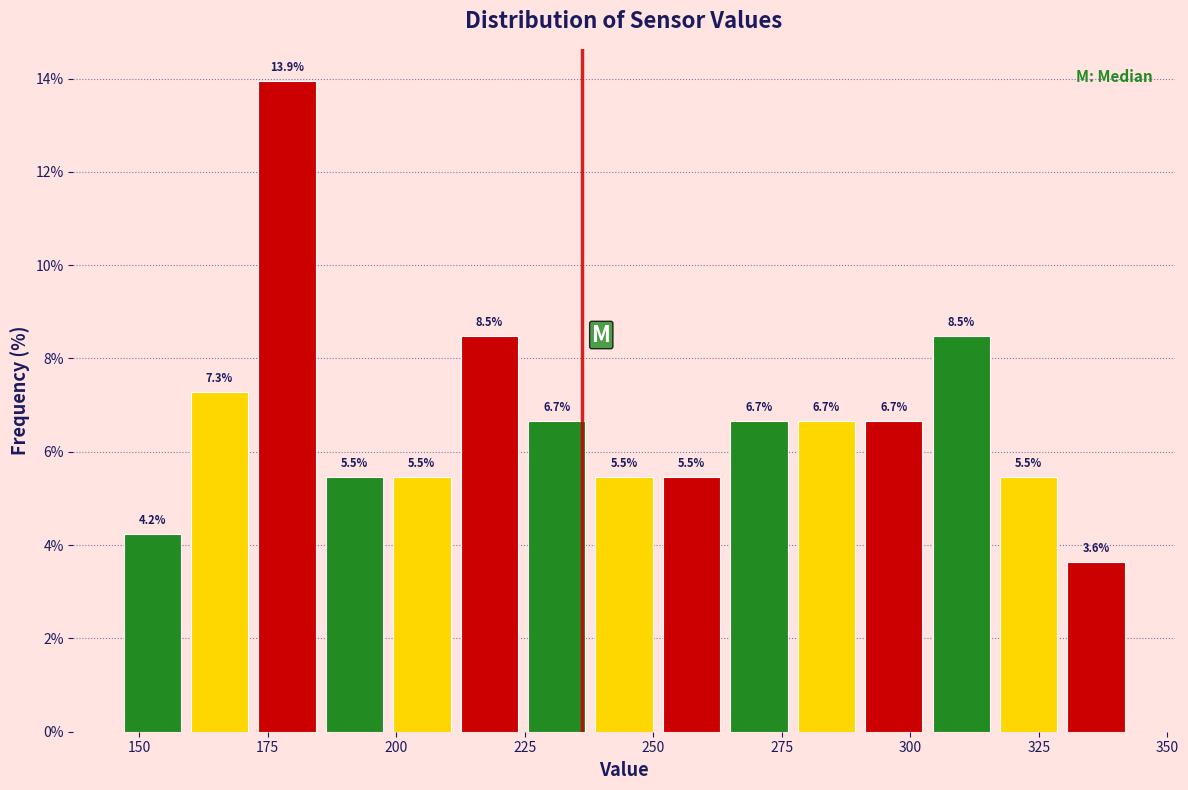

Read against the x-axis, roughly where is the centre of the tallest bar?

180